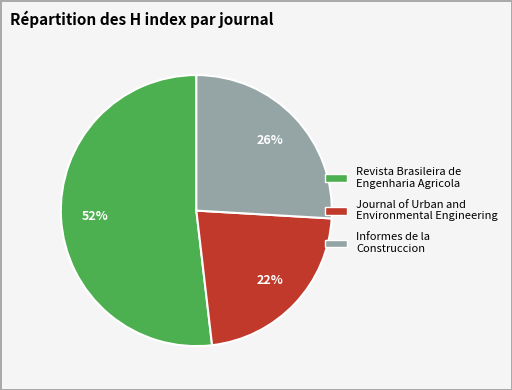

Which slice is the smallest?

Journal of Urban and Environmental Engineering